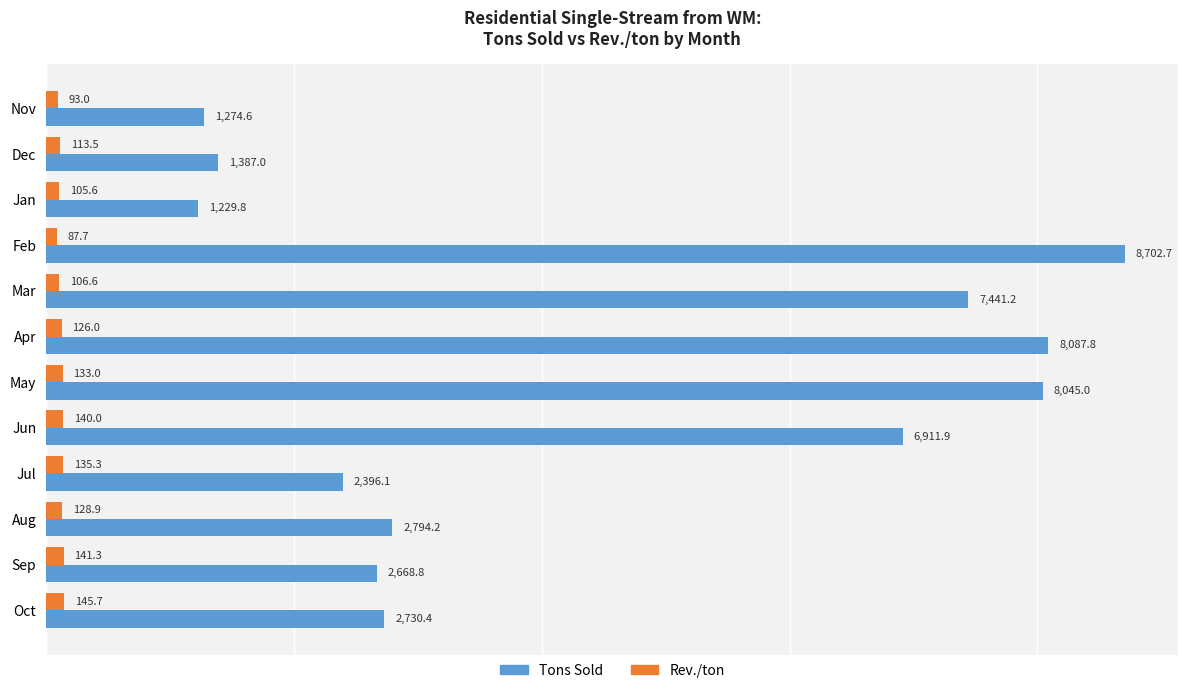

What are all the series names shown in the legend?

Tons Sold, Rev./ton